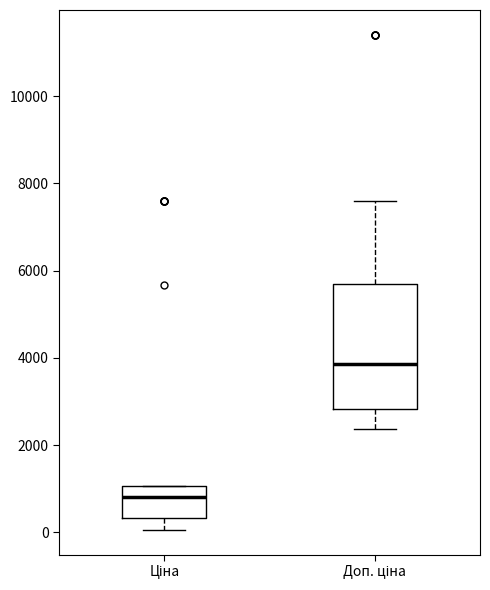

Which box is the tallest, from its lower edge to its upper edge?

Доп. ціна